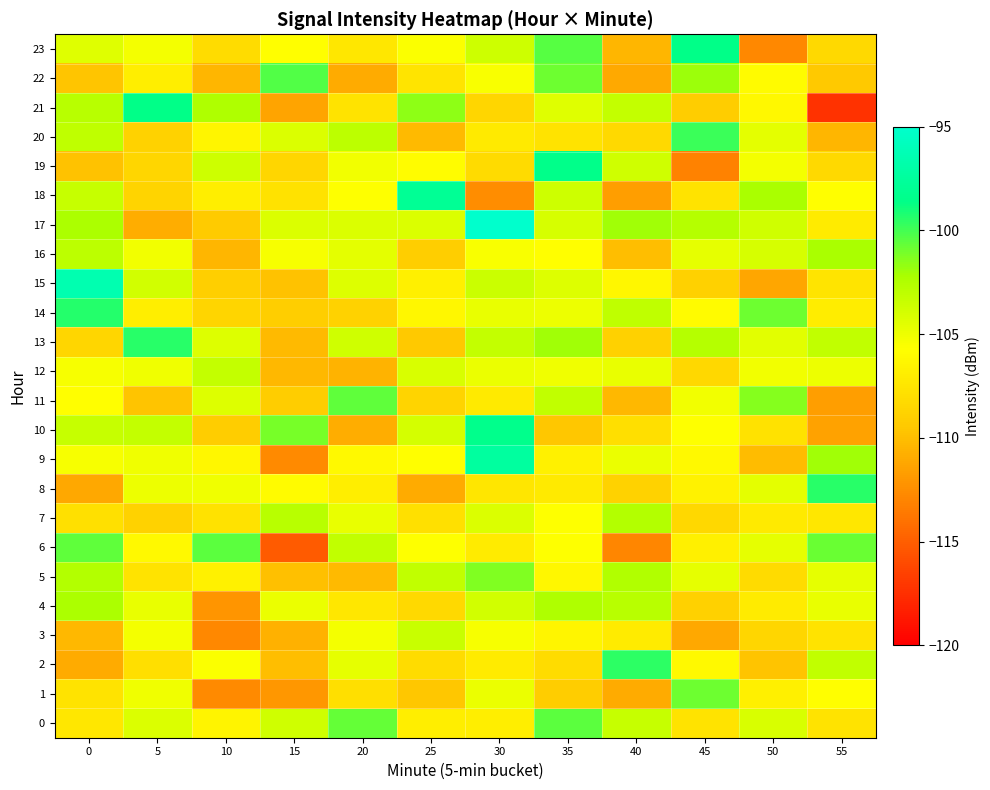

Reading right to left, list all the values displayed in this chart.

0: 55=-107.6	50=-104.1	45=-107.6	40=-103.3	35=-100.5	30=-106.8	25=-106.8	20=-100.7	15=-103.7	10=-106.5	5=-104.3	0=-107.4
1: 55=-105.8	50=-106.8	45=-100.9	40=-110.9	35=-109.2	30=-104.9	25=-109.5	20=-108.0	15=-112.0	10=-112.7	5=-105.2	0=-107.6
2: 55=-103.1	50=-109.7	45=-106.0	40=-99.5	35=-108.1	30=-107.0	25=-108.1	20=-104.7	15=-110.0	10=-105.6	5=-107.9	0=-111.0
3: 55=-107.6	50=-108.5	45=-111.2	40=-107.1	35=-106.4	30=-105.4	25=-103.4	20=-105.3	15=-110.6	10=-112.9	5=-105.3	0=-110.3
4: 55=-104.8	50=-107.1	45=-108.9	40=-102.7	35=-102.4	30=-103.9	25=-108.4	20=-107.3	15=-104.9	10=-112.2	5=-104.8	0=-102.3
5: 55=-104.7	50=-108.3	45=-104.7	40=-102.5	35=-106.3	30=-101.3	25=-103.2	20=-110.2	15=-109.9	10=-106.6	5=-107.7	0=-102.6
6: 55=-100.8	50=-104.8	45=-106.8	40=-113.0	35=-105.7	30=-107.0	25=-105.7	20=-103.1	15=-115.2	10=-100.5	5=-106.1	0=-100.6
7: 55=-107.4	50=-107.1	45=-108.5	40=-102.6	35=-105.7	30=-104.2	25=-107.9	20=-104.8	15=-102.8	10=-107.8	5=-108.8	0=-107.8
8: 55=-99.4	50=-104.6	45=-106.6	40=-108.8	35=-107.2	30=-107.5	25=-111.0	20=-106.8	15=-106.0	10=-105.1	5=-105.0	0=-111.1
9: 55=-102.0	50=-110.1	45=-106.1	40=-104.9	35=-106.7	30=-97.4	25=-105.8	20=-106.1	15=-112.7	10=-106.3	5=-105.1	0=-105.4
10: 55=-111.4	50=-107.8	45=-105.7	40=-108.0	35=-109.5	30=-98.3	25=-103.9	20=-110.9	15=-101.1	10=-109.2	5=-103.2	0=-103.4
11: 55=-111.6	50=-101.4	45=-105.2	40=-110.3	35=-103.2	30=-107.1	25=-108.7	20=-100.6	15=-109.2	10=-104.3	5=-109.7	0=-105.8
12: 55=-105.0	50=-105.2	45=-108.4	40=-104.8	35=-105.1	30=-105.0	25=-104.2	20=-110.6	15=-110.3	10=-103.3	5=-105.1	0=-105.4
13: 55=-103.1	50=-104.6	45=-102.6	40=-108.9	35=-101.9	30=-103.2	25=-109.4	20=-103.7	15=-110.2	10=-104.3	5=-99.5	0=-108.5
14: 55=-106.9	50=-100.9	45=-106.0	40=-103.1	35=-105.0	30=-104.8	25=-106.3	20=-108.9	15=-109.1	10=-108.6	5=-106.9	0=-99.4
15: 55=-107.6	50=-111.3	45=-109.0	40=-106.3	35=-104.3	30=-103.5	25=-106.8	20=-104.3	15=-109.7	10=-109.0	5=-103.8	0=-96.5
16: 55=-102.2	50=-104.0	45=-104.7	40=-110.0	35=-105.8	30=-105.5	25=-109.1	20=-104.7	15=-105.4	10=-110.4	5=-105.3	0=-103.0
17: 55=-107.1	50=-103.7	45=-102.7	40=-102.0	35=-104.0	30=-95.0	25=-104.2	20=-104.2	15=-104.2	10=-109.3	5=-110.8	0=-102.3
18: 55=-105.8	50=-102.2	45=-107.7	40=-111.6	35=-103.6	30=-112.5	25=-97.9	20=-105.7	15=-107.7	10=-106.8	5=-108.7	0=-103.3
19: 55=-108.3	50=-105.3	45=-113.1	40=-103.8	35=-98.5	30=-108.3	25=-105.8	20=-105.2	15=-108.6	10=-103.6	5=-108.5	0=-109.8
20: 55=-110.4	50=-104.6	45=-99.8	40=-108.3	35=-107.7	30=-107.2	25=-110.2	20=-103.0	15=-104.2	10=-106.4	5=-108.8	0=-103.0
21: 55=-117.3	50=-106.2	45=-109.2	40=-103.3	35=-104.4	30=-108.5	25=-101.6	20=-107.7	15=-111.3	10=-102.4	5=-98.6	0=-102.8
22: 55=-109.4	50=-106.0	45=-101.9	40=-111.0	35=-101.0	30=-105.5	25=-107.5	20=-111.0	15=-100.3	10=-110.4	5=-106.9	0=-109.6
23: 55=-108.3	50=-112.8	45=-98.5	40=-110.3	35=-100.4	30=-103.7	25=-105.6	20=-107.3	15=-105.8	10=-108.1	5=-105.3	0=-104.4